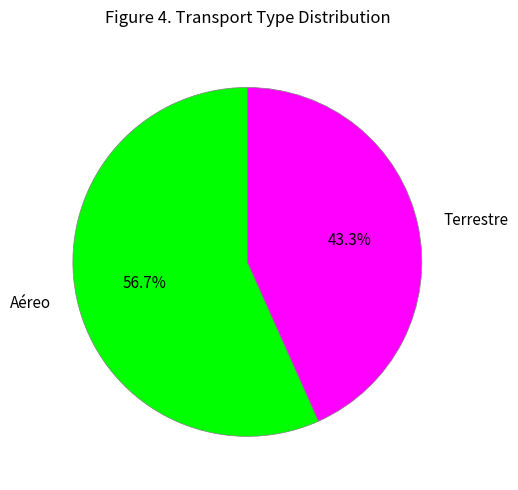

Rank the categories by value from highest to lowest.

Aéreo, Terrestre